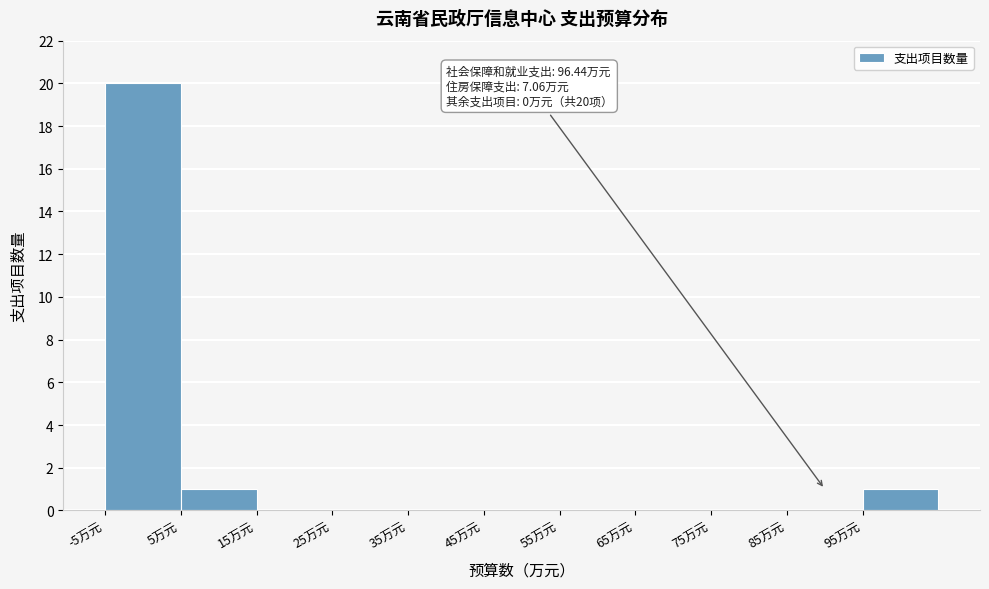

Which range on the x-axis has the tallest bar?

-5 to 5